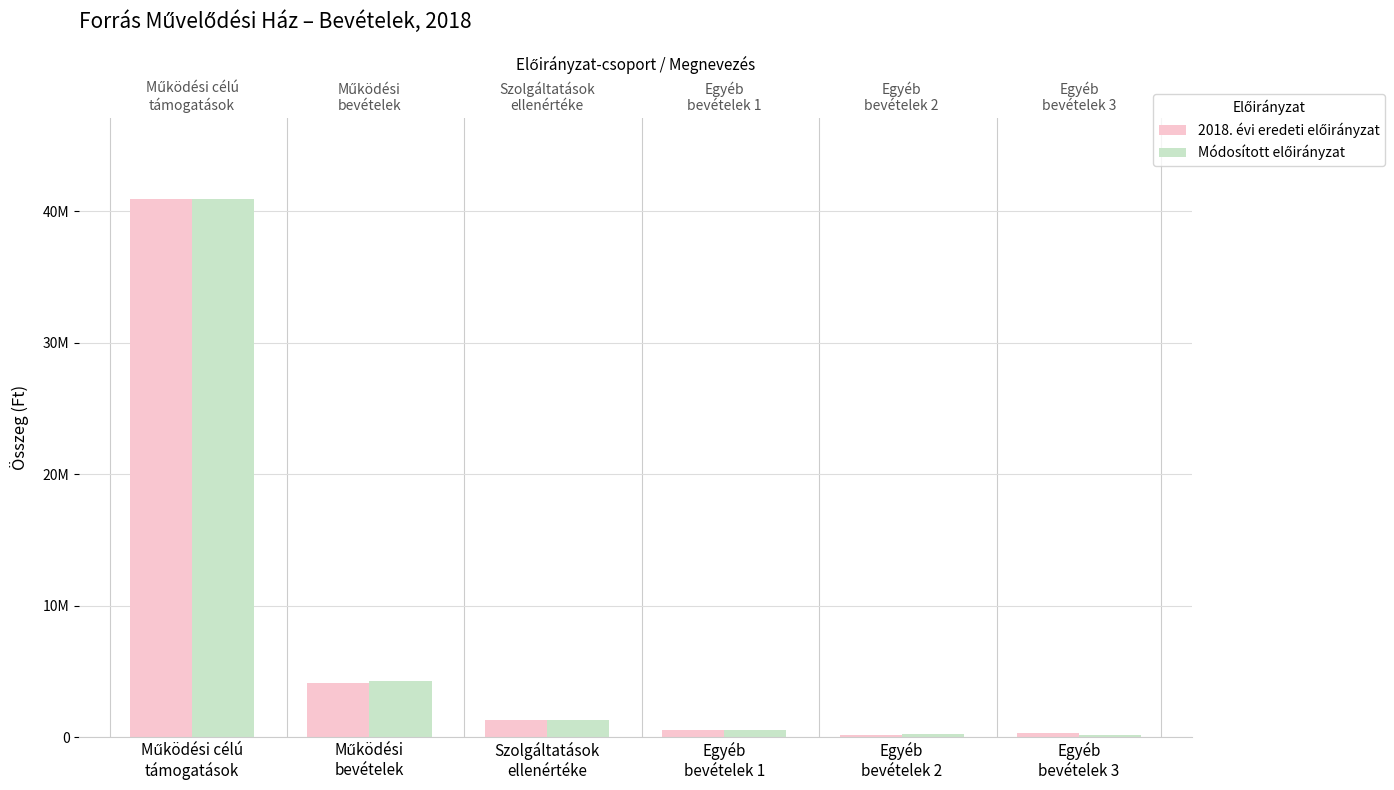

At how many categories does at least one series exceed 1358620?

2